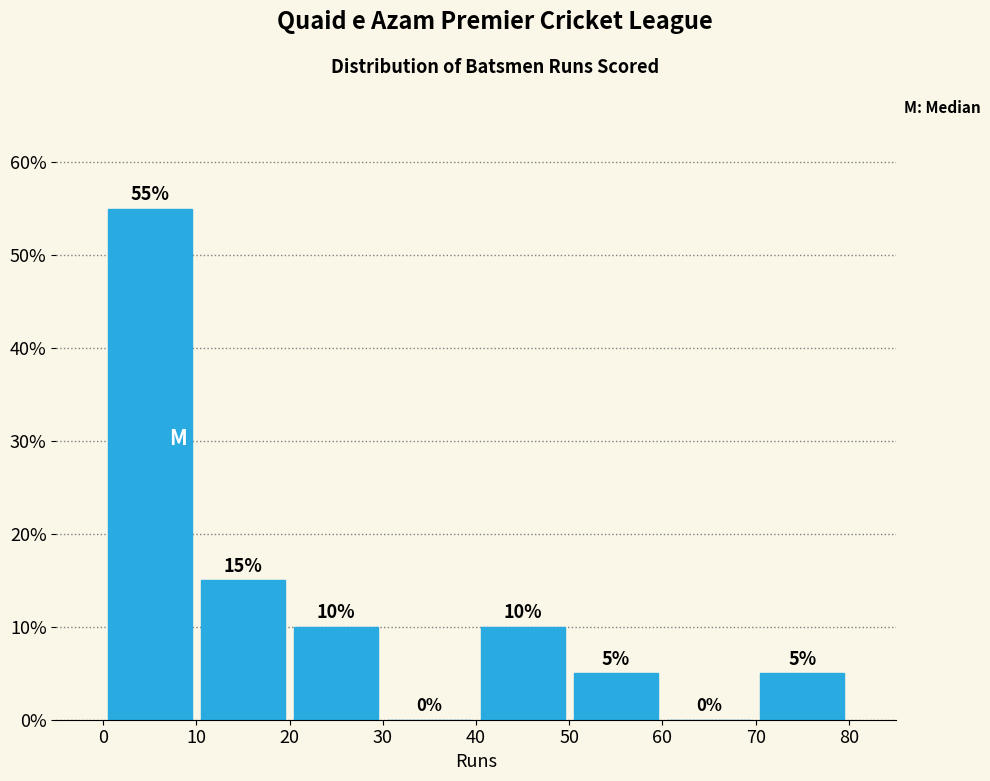

Reading left to right, list every bar in this chart as the range it spans on the x-axis followed by its height.

0 to 10: 55
10 to 20: 15
20 to 30: 10
30 to 40: 0
40 to 50: 10
50 to 60: 5
60 to 70: 0
70 to 80: 5